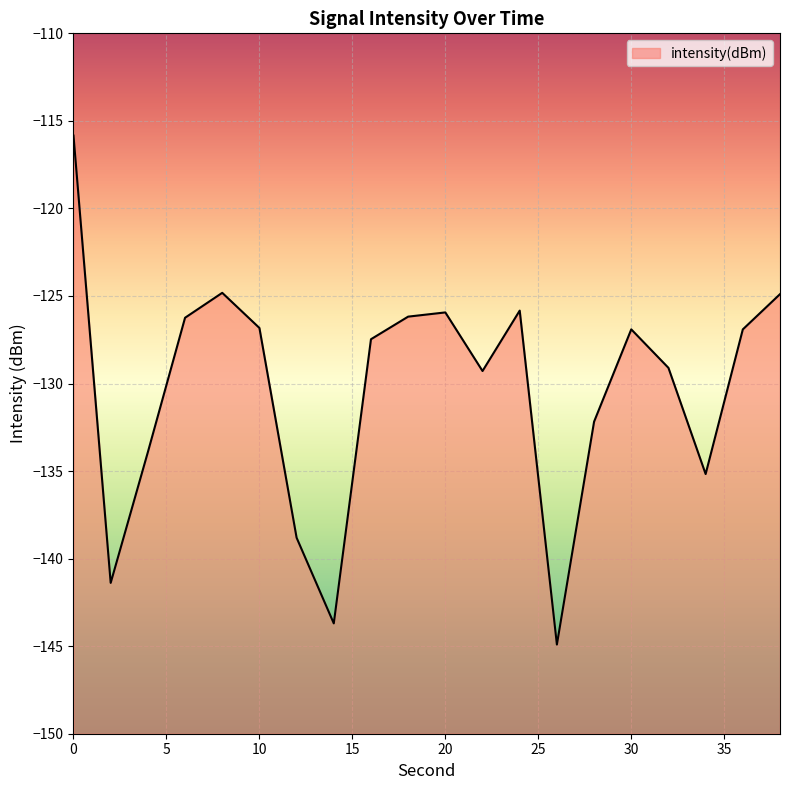

The value at 4 is -224.6. True or false?

False